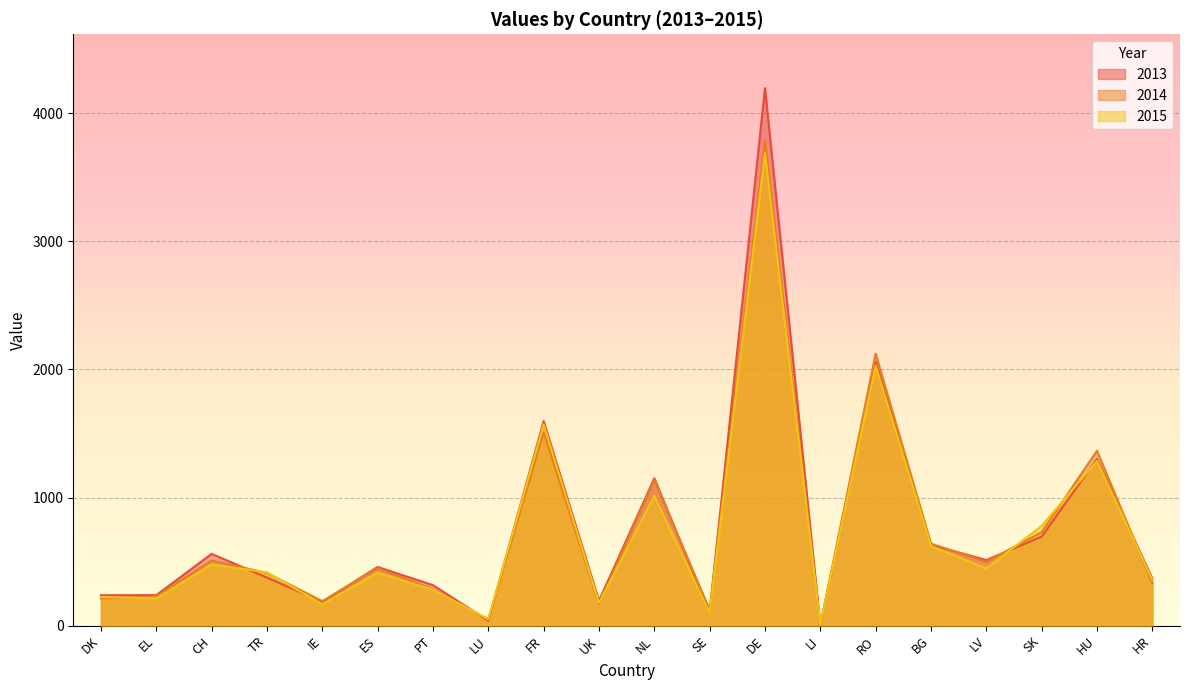

Rank the categories by 2014 value from highest to lowest.

DE, RO, FR, HU, NL, SK, BG, CH, LV, ES, TR, HR, PT, EL, DK, IE, UK, SE, LU, LI